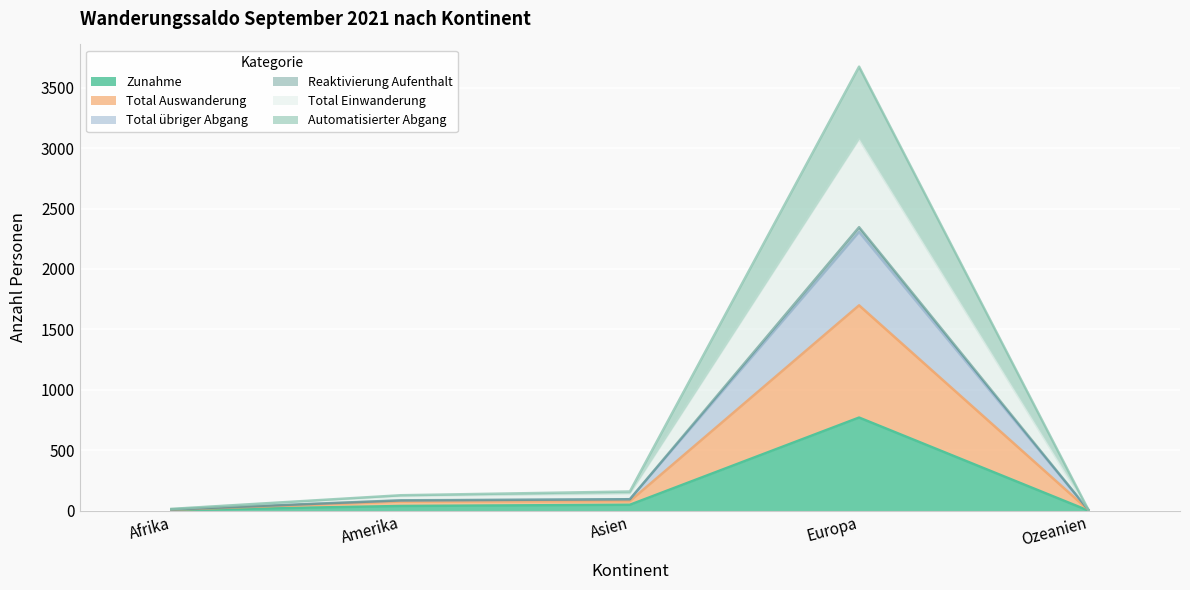

At which label does Zunahme reach its peak?

Europa